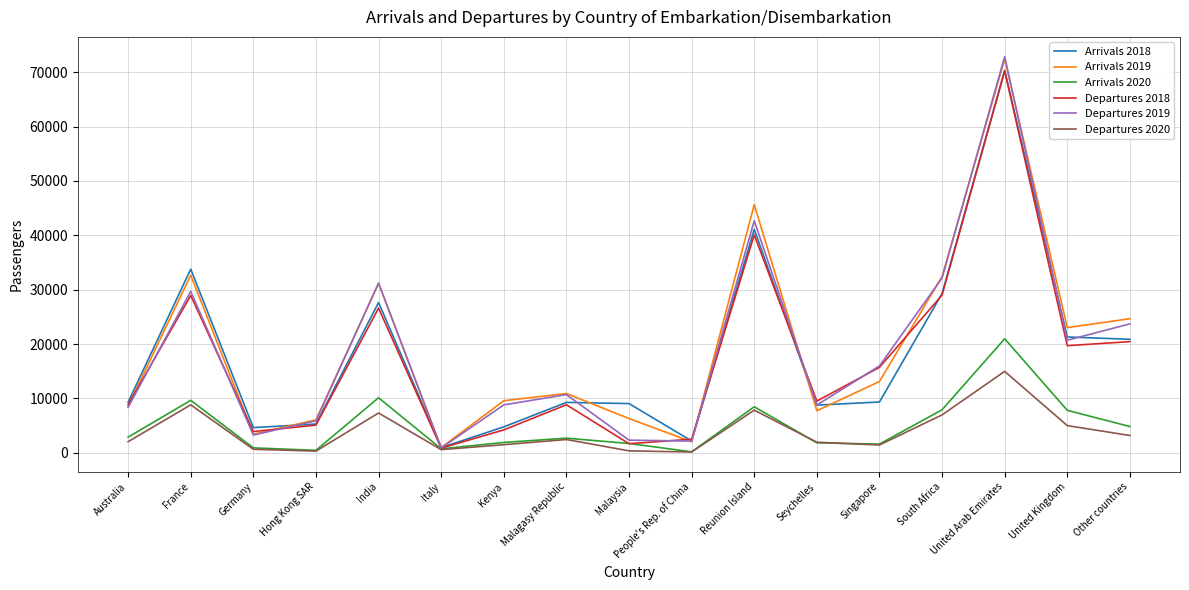

How many lines are shown in the chart?

6